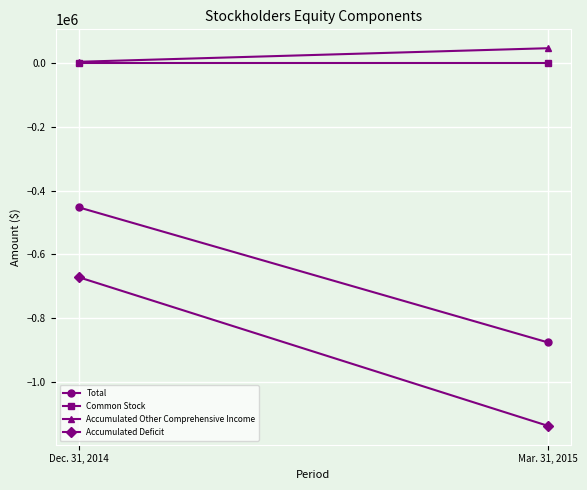

At which label does Accumulated Other Comprehensive Income reach its minimum?

Dec. 31, 2014